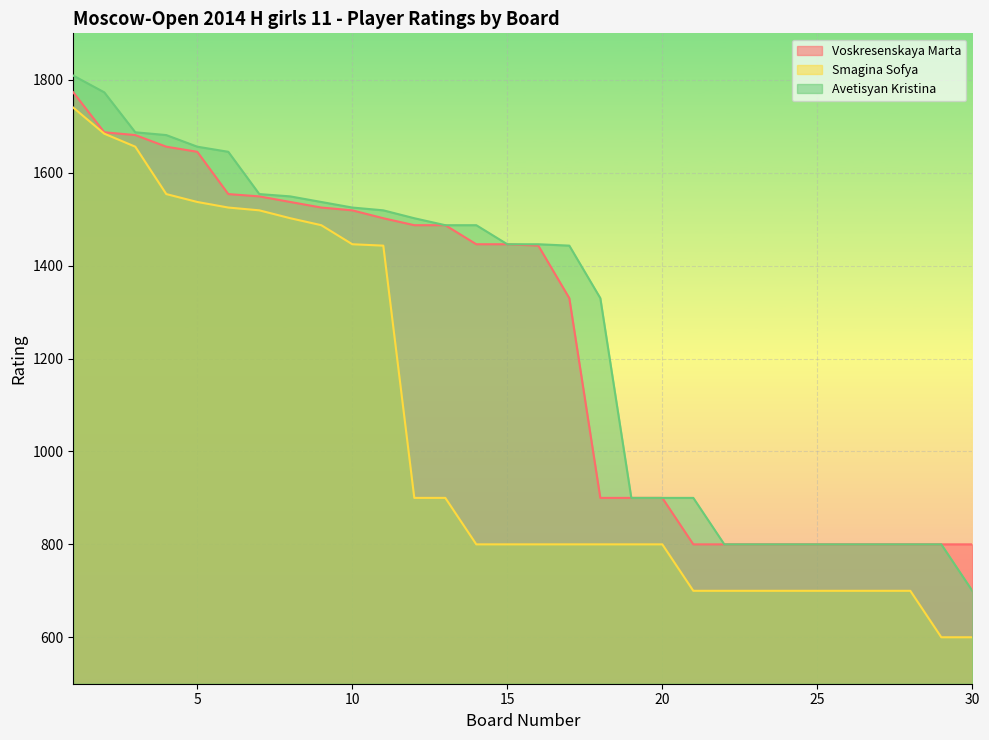

True or false: Avetisyan Kristina has more than 1 interior local peaks.

False